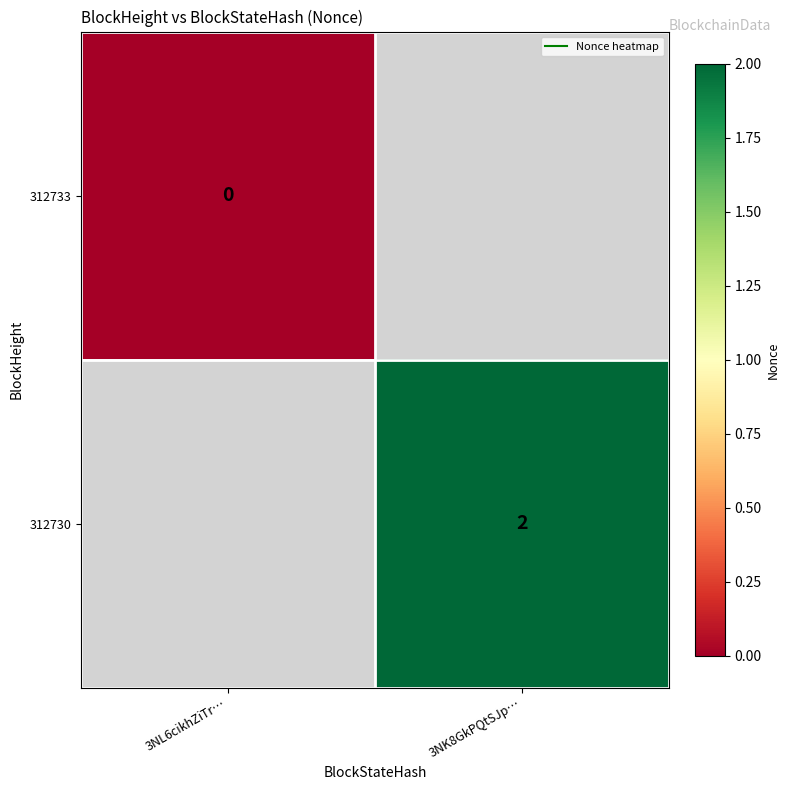

How many distinct data groups are displayed?

2